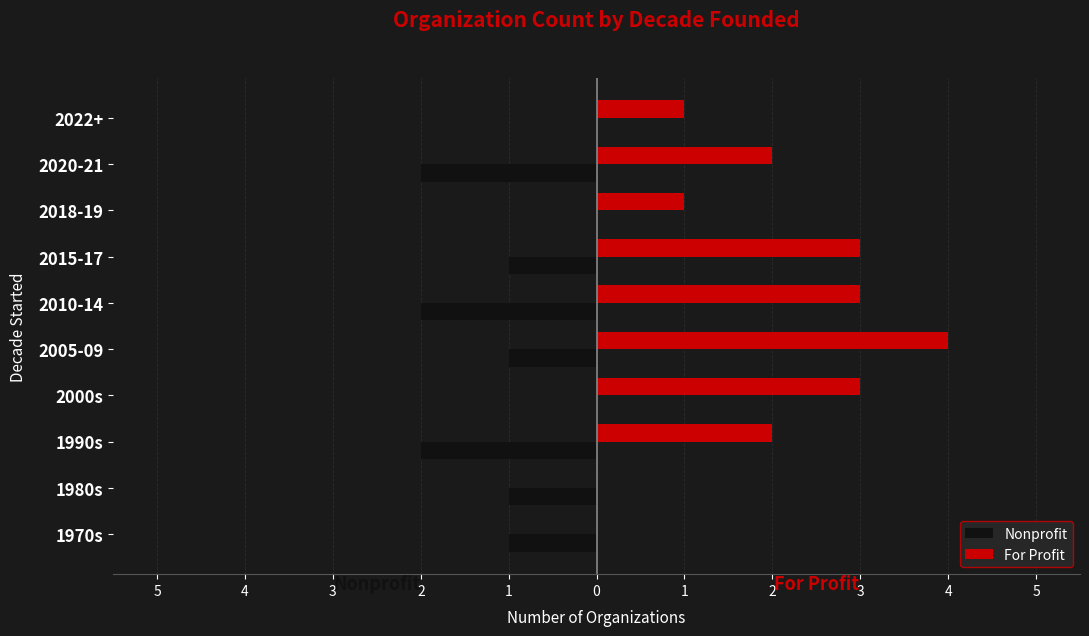

At how many categories does at least one series exceed 2?

4